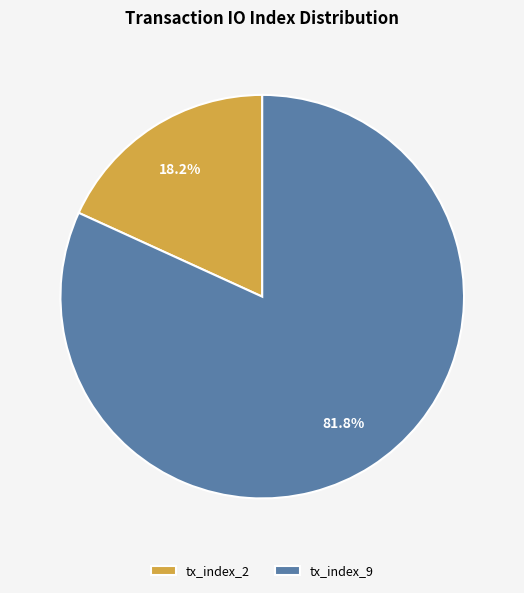

Which has a higher value, tx_index_9 or tx_index_2?

tx_index_9